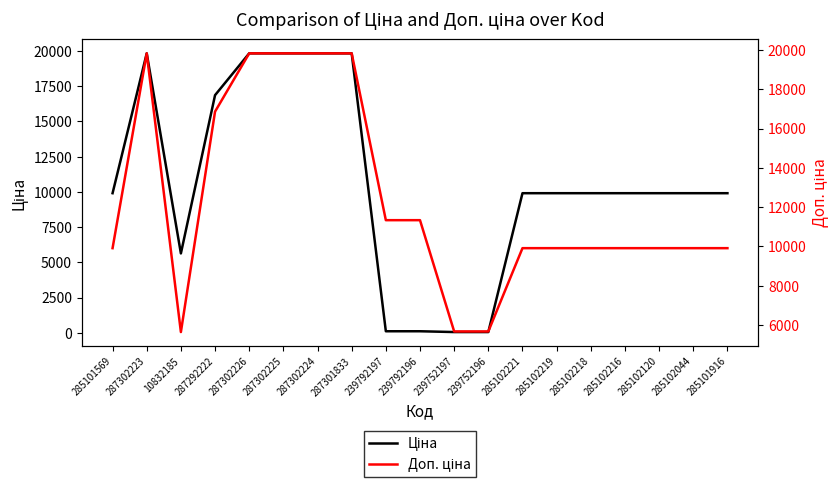

Reading left to right, what are all the values shown in this chart?

Ціна: 9908.5	19831.1	5636.0	16863.2	19831.1	19831.1	19831.1	19831.1	113.3	113.3	56.7	56.7	9908.5	9908.5	9908.5	9908.5	9908.5	9908.5	9908.5
Доп. ціна: 9908.5	19831.1	5636.0	16863.2	19831.1	19831.1	19831.1	19831.1	11334.0	11334.0	5667.0	5667.0	9908.5	9908.5	9908.5	9908.5	9908.5	9908.5	9908.5